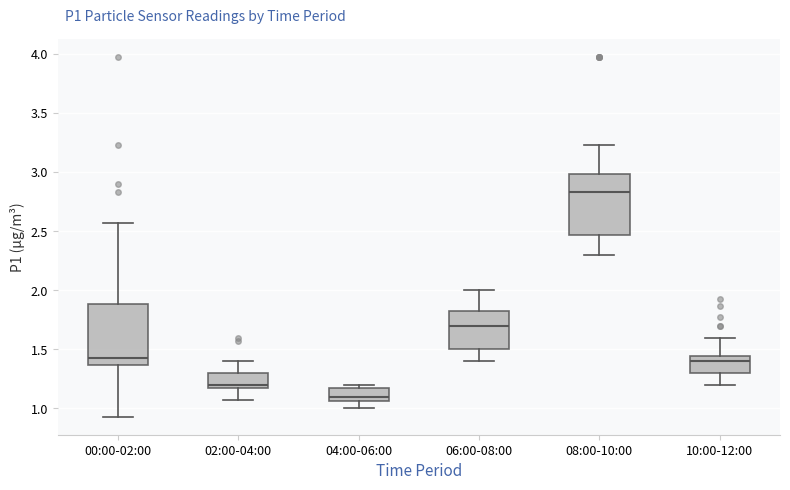

Reading left to right, read every box against the y-axis: the position of its median line, the range the box covers, and the ends of its whiskers. The values are not printed on the chart, so give them approximately, as read against the axis.

00:00-02:00: median 1.45, box 1.35 to 1.90, whiskers 0.95 to 2.55
02:00-04:00: median 1.20, box 1.15 to 1.30, whiskers 1.05 to 1.40
04:00-06:00: median 1.10, box 1.05 to 1.15, whiskers 1.00 to 1.20
06:00-08:00: median 1.70, box 1.50 to 1.85, whiskers 1.40 to 2.00
08:00-10:00: median 2.85, box 2.45 to 3.00, whiskers 2.30 to 3.25
10:00-12:00: median 1.40, box 1.30 to 1.45, whiskers 1.20 to 1.60